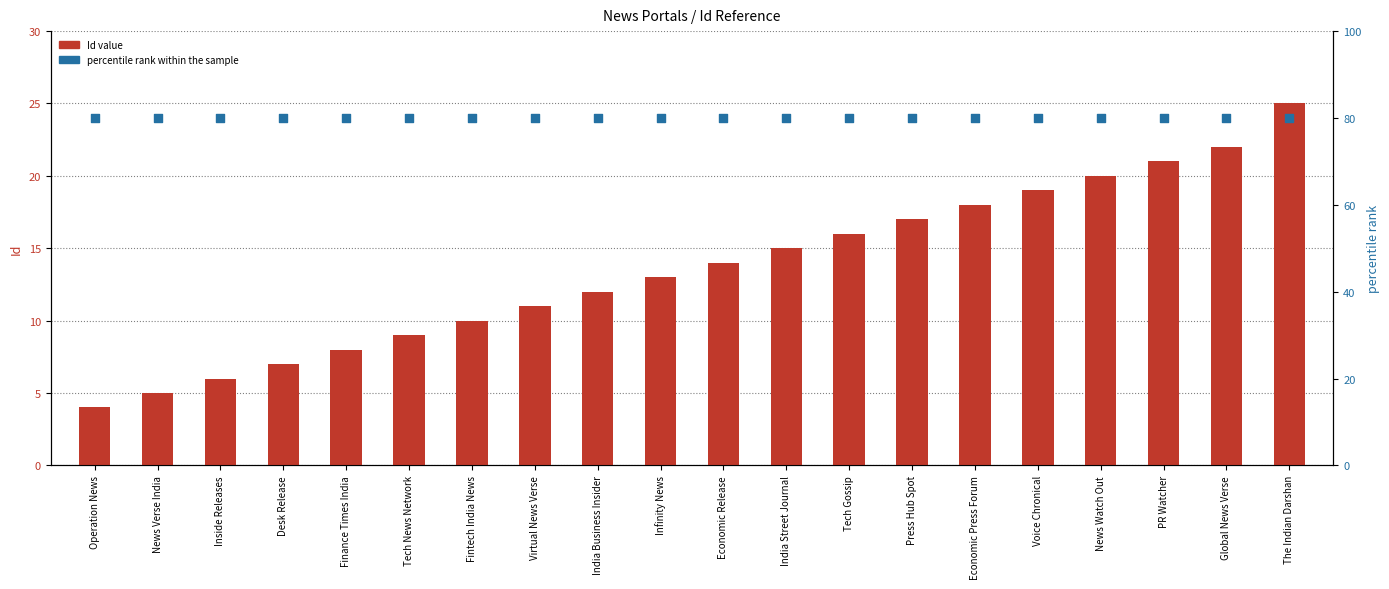

At which category is the sum across all series the highest?

The Indian Darshan